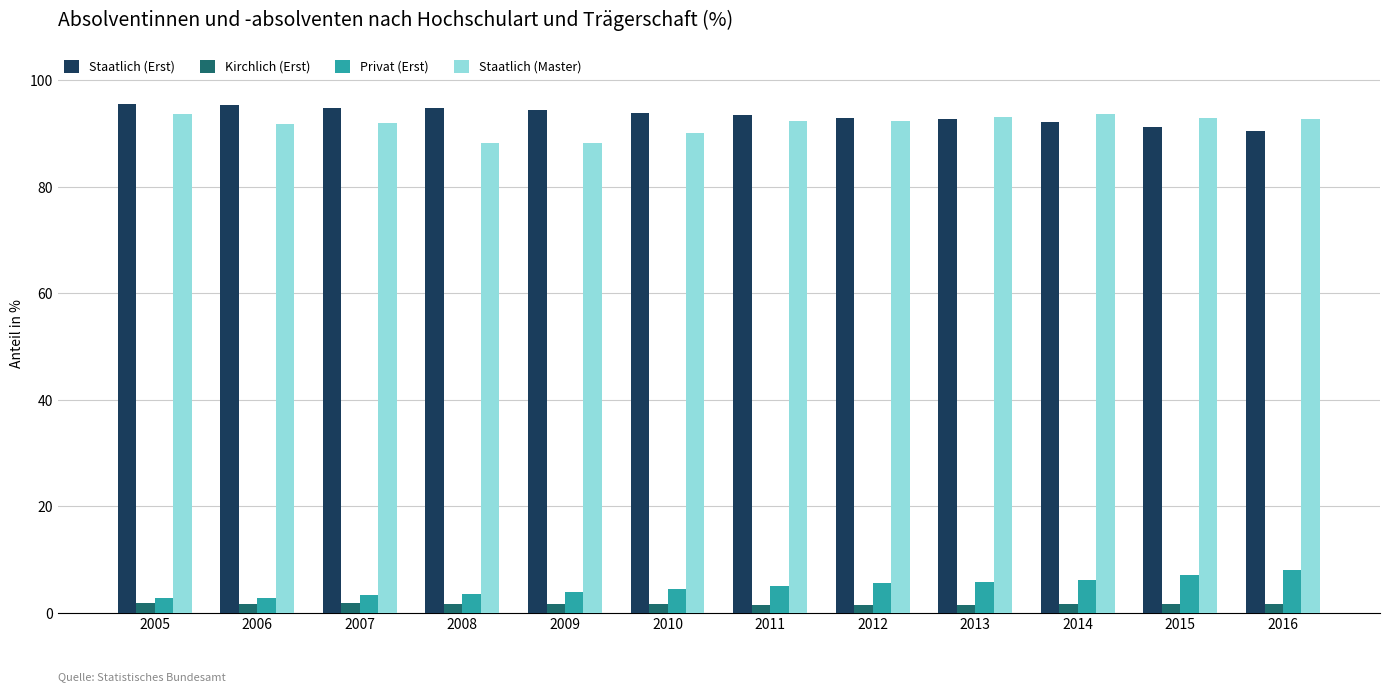

At how many categories does at least one series exceed 65?

12